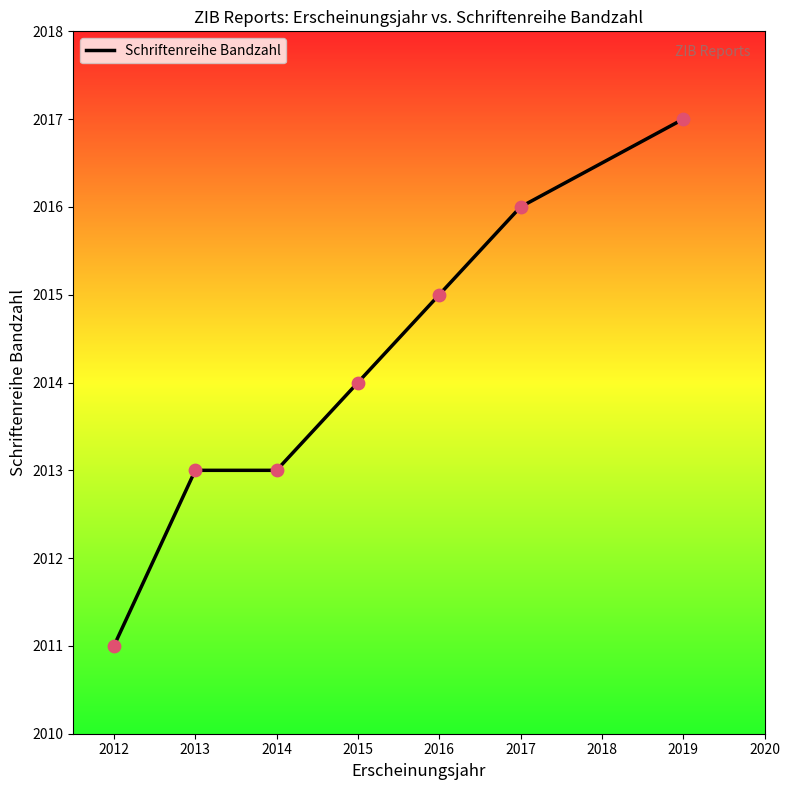

Which has a higher value, 2013 or 2016?

2016